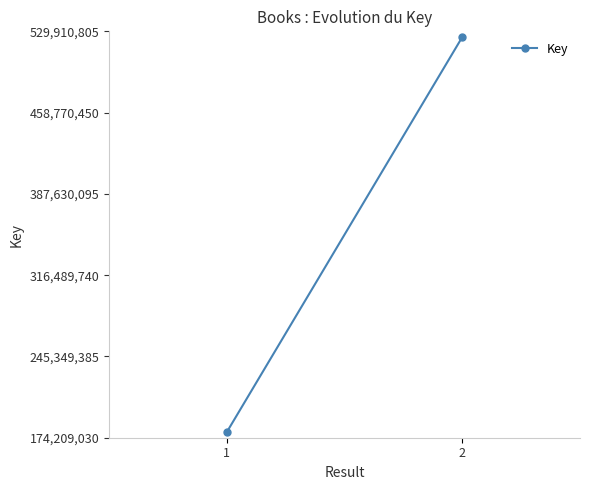

Reading left to right, extract all data points from this chart.

1=179209030	2=524910805